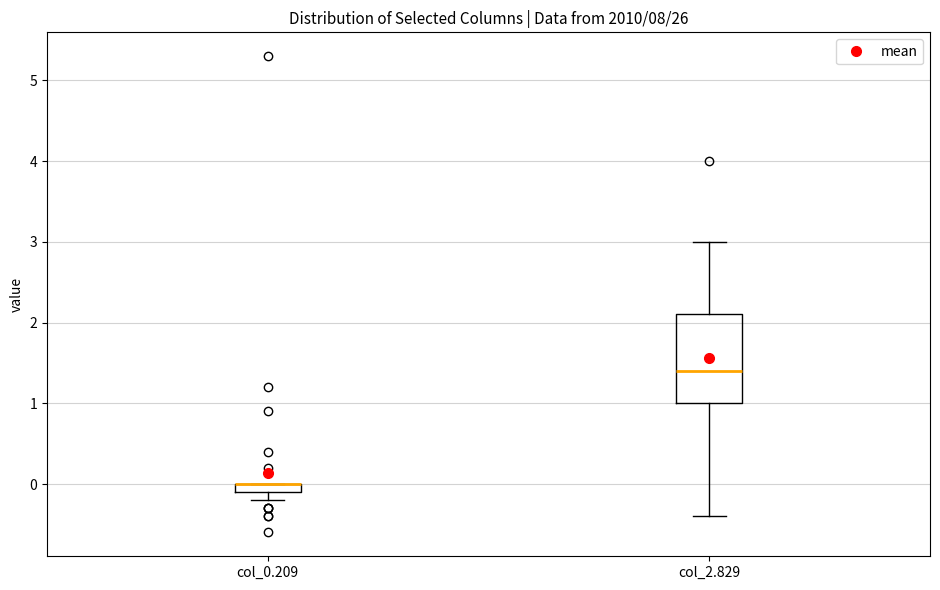

Comparing the boxes themselves (not the whiskers), which one is the tallest?

col_2.829